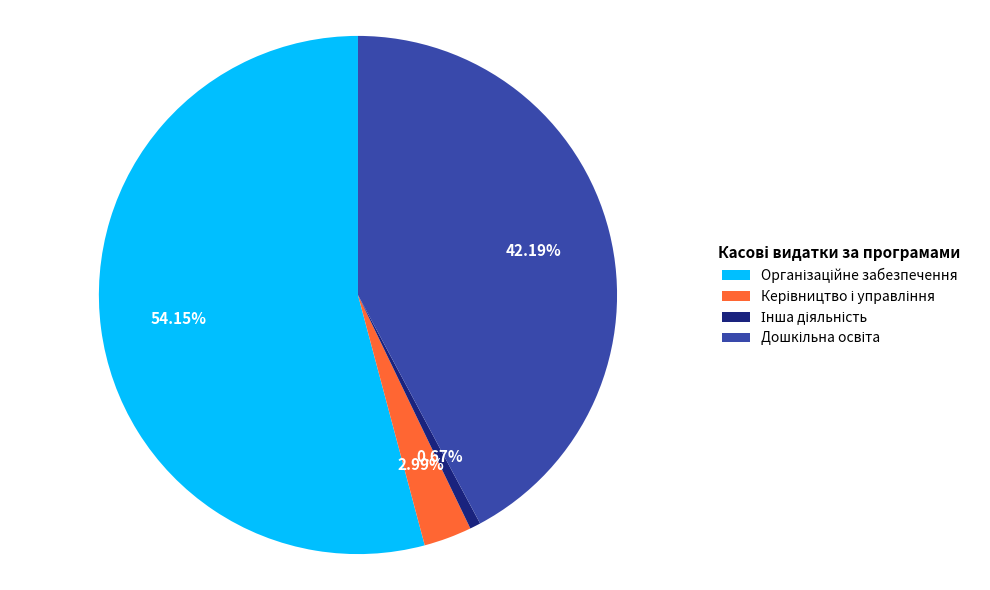

Is there a majority slice in this chart?

Yes